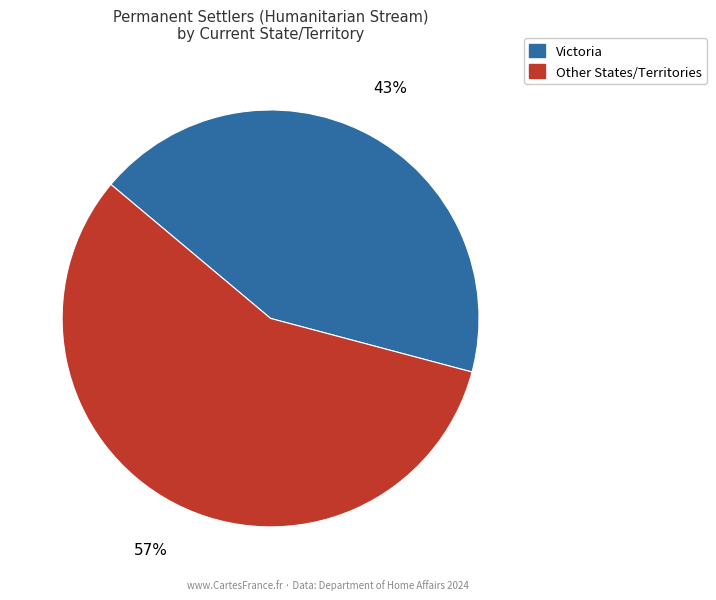

How many segments does this pie chart have?

2